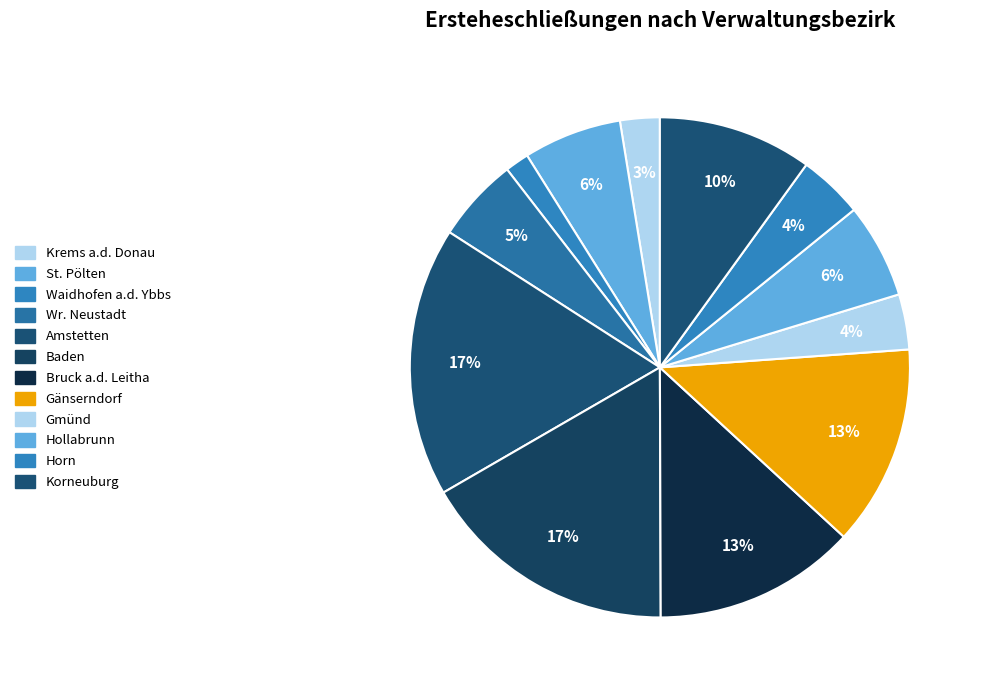

Count the number of slices in the pie.

12